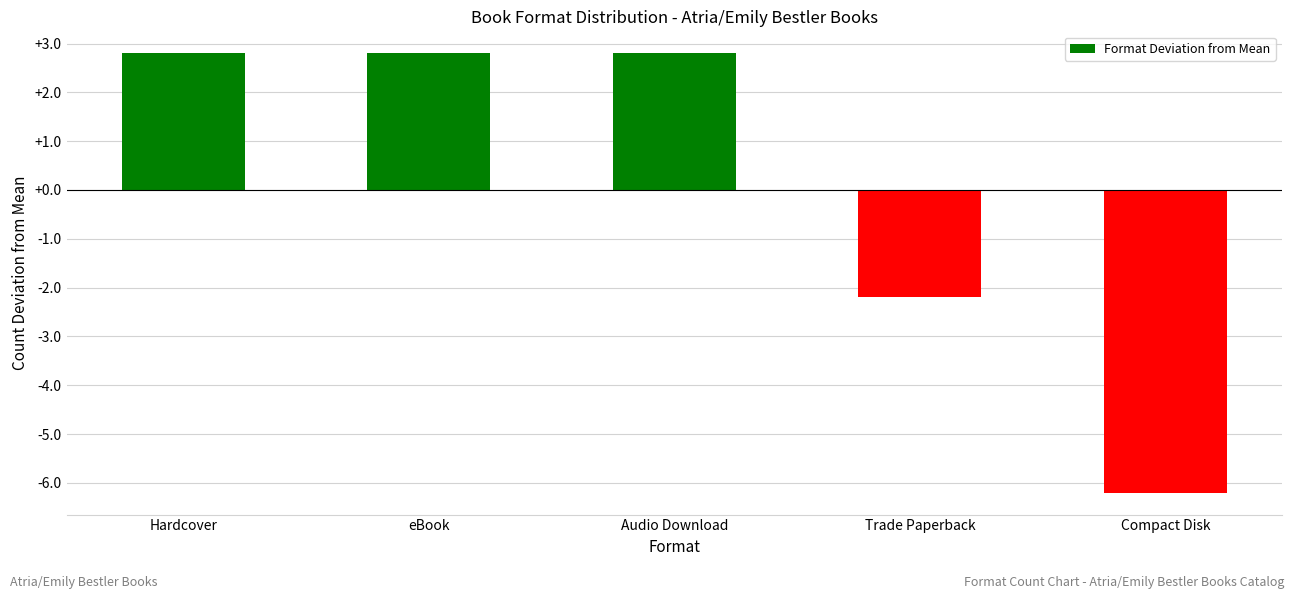

Reading left to right, extract all data points from this chart.

Hardcover=2.8	eBook=2.8	Audio Download=2.8	Trade Paperback=-2.2	Compact Disk=-6.2